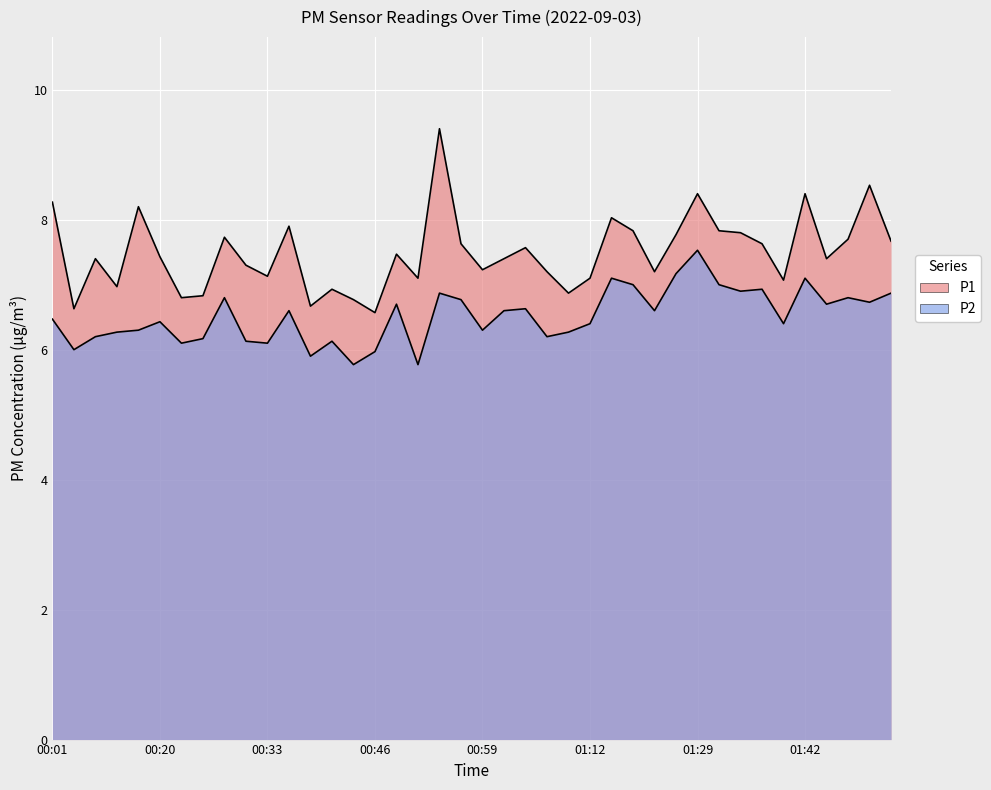

What is the sum of the P2 values at 01:10 and 01:53?

13.1